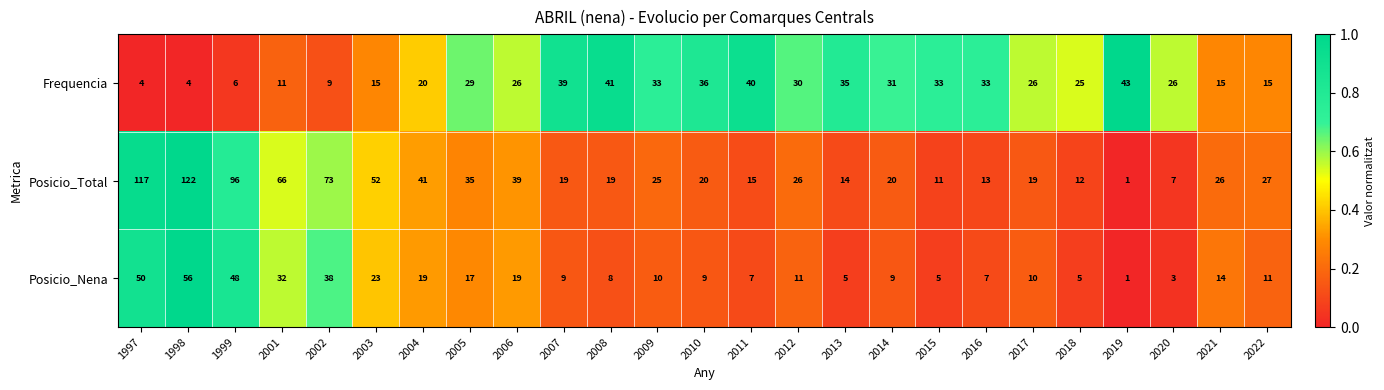

Is it true that Posicio_Nena equals 5 at 2020?

False